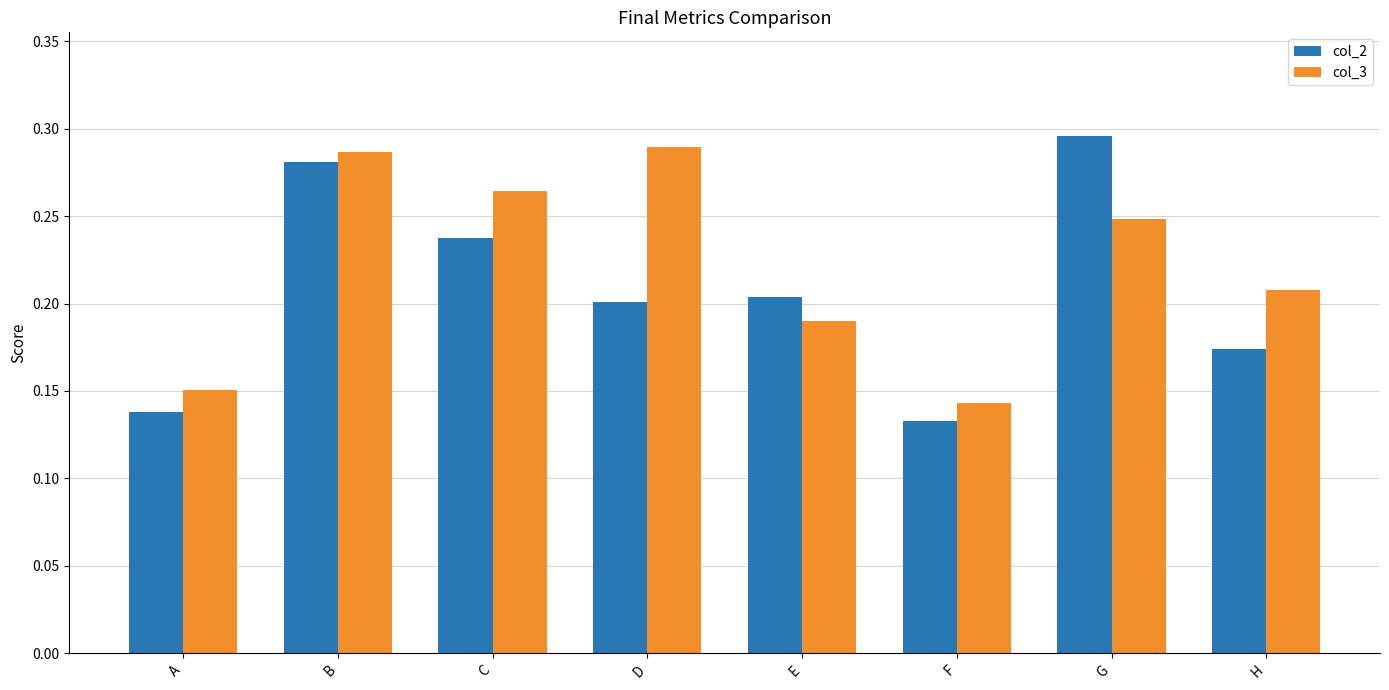

Is it true that col_3 equals 0.2 at G?

True